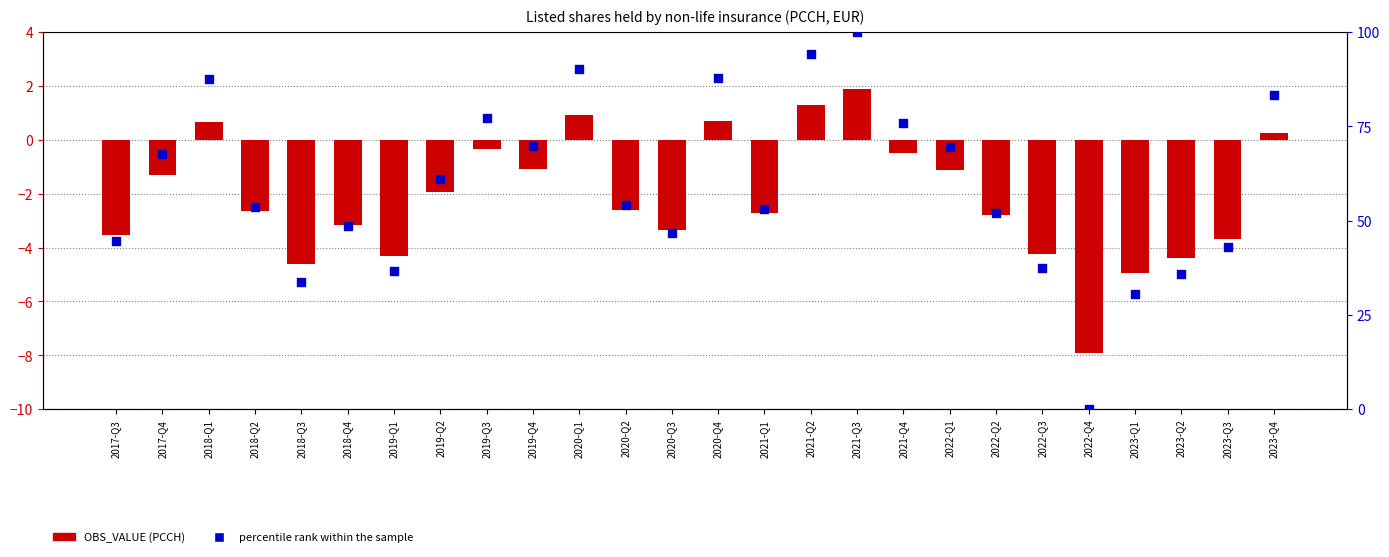

Which series contains the highest Y value?

percentile rank within the sample